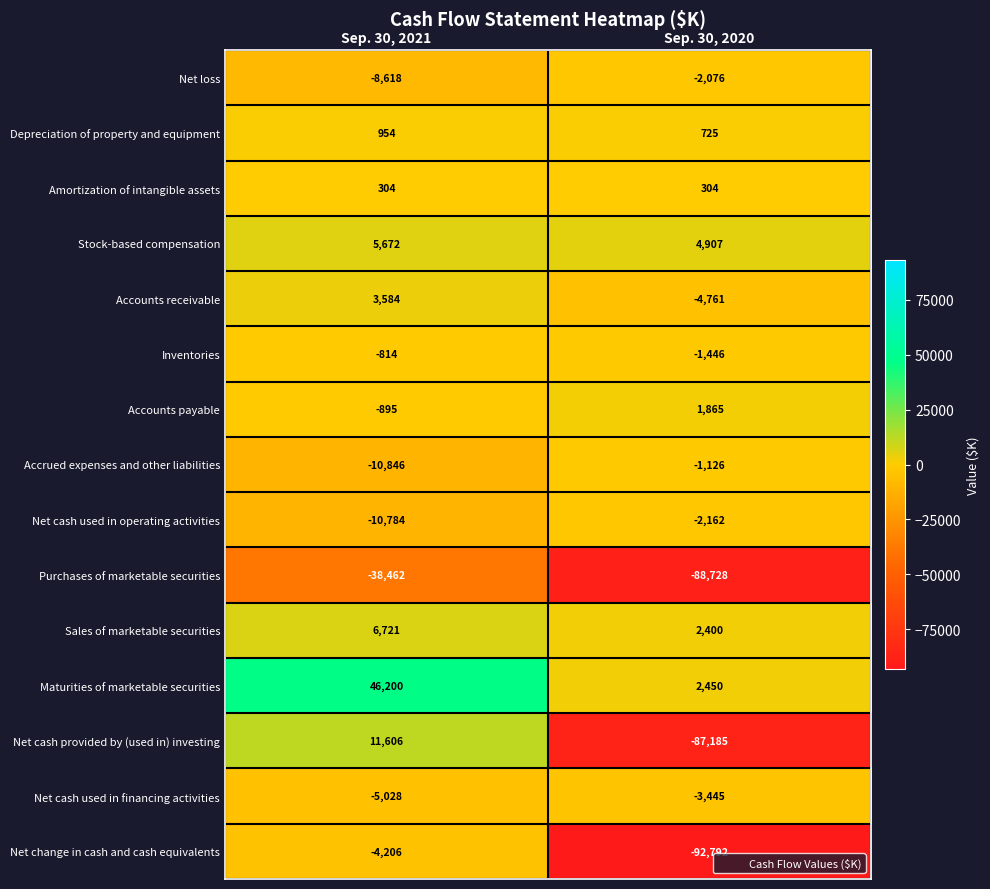

Which label corresponds to the largest value in the chart?

Sep. 30, 2021